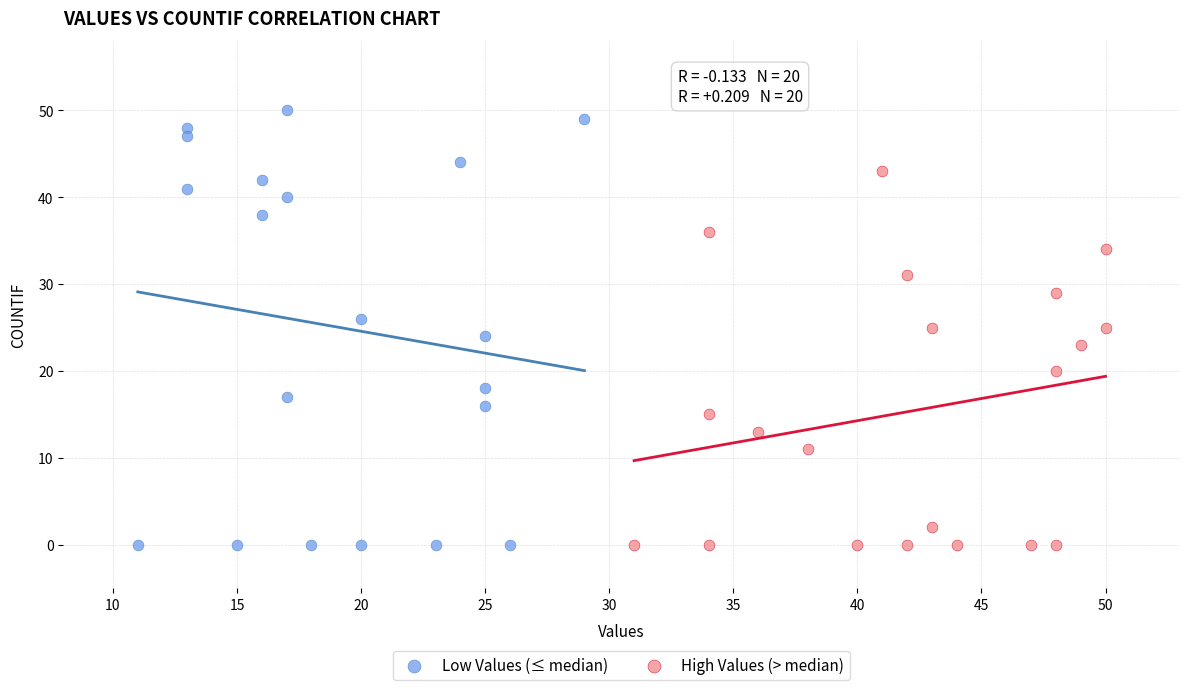

Which series contains the highest Y value?

Low Values (≤ median)